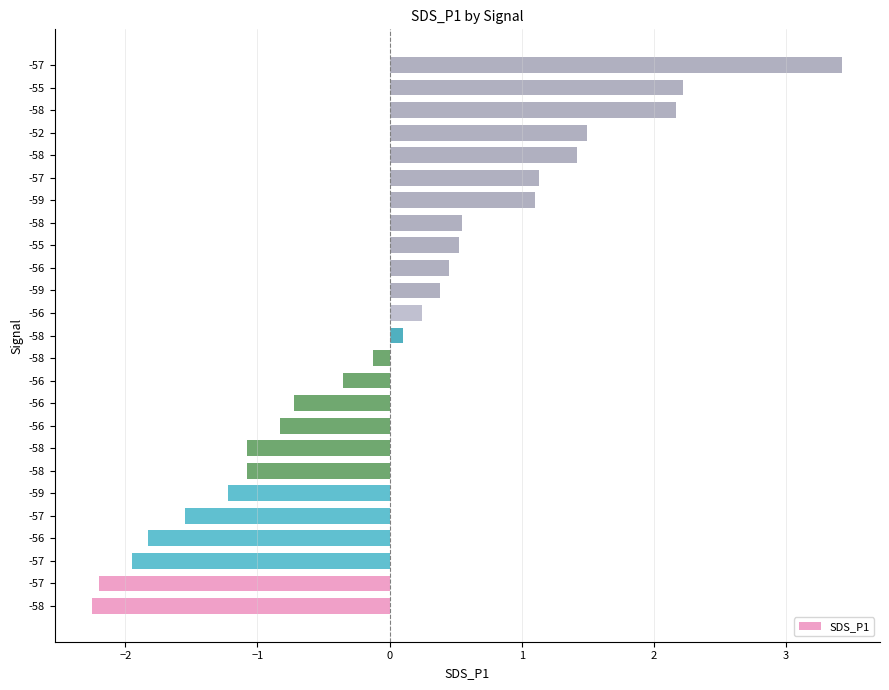

Count the number of values greater than 0.

13